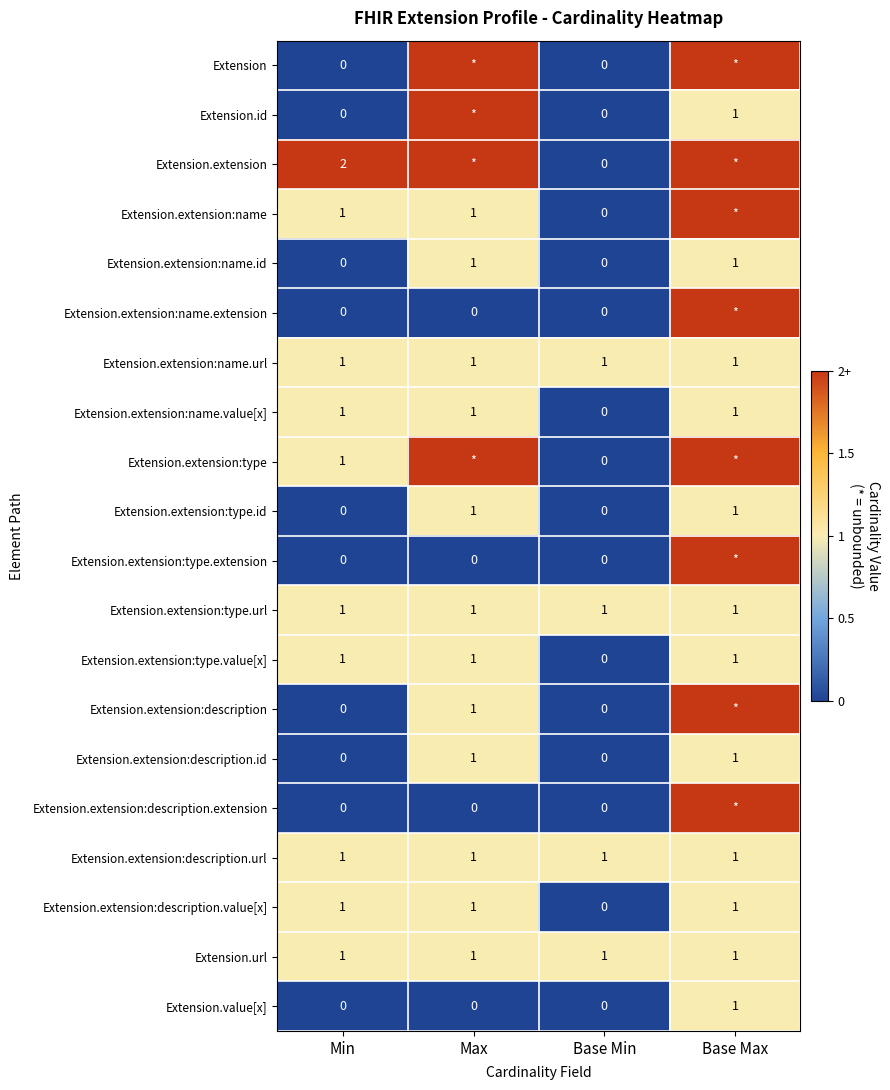

What is the total value across all series at Base Min?

4